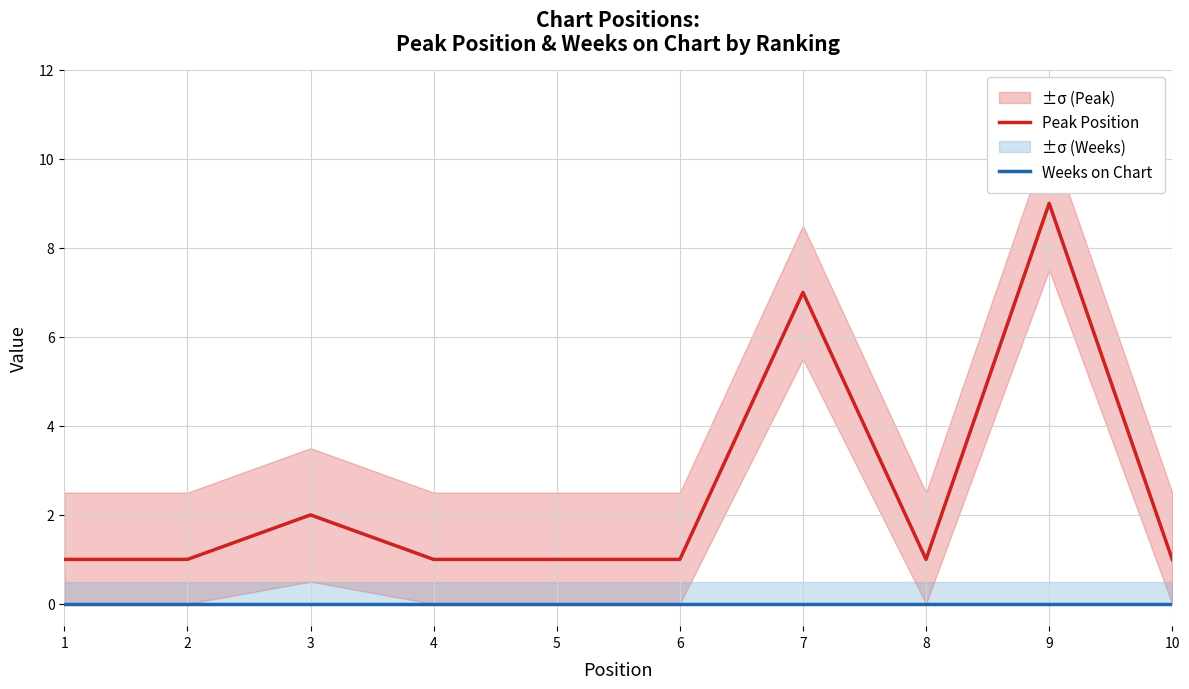

How many values in the Peak Position series exceed 1?

3